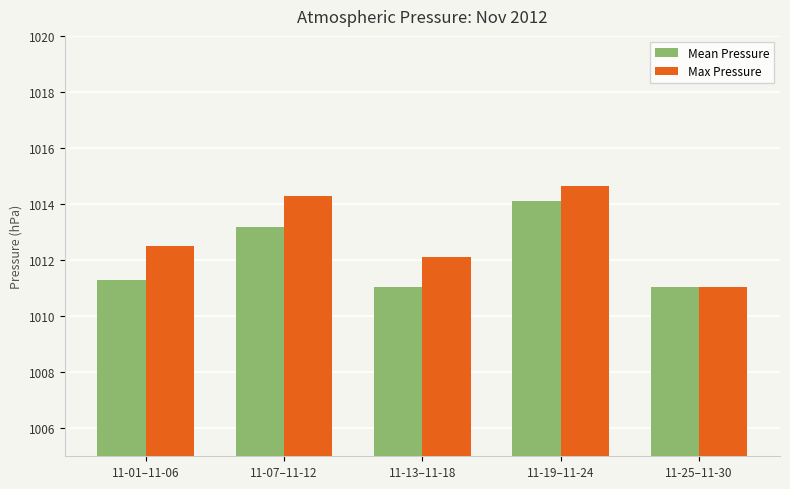

What is the approximate value of Mean Pressure at 11-07–11-12?

1013.2